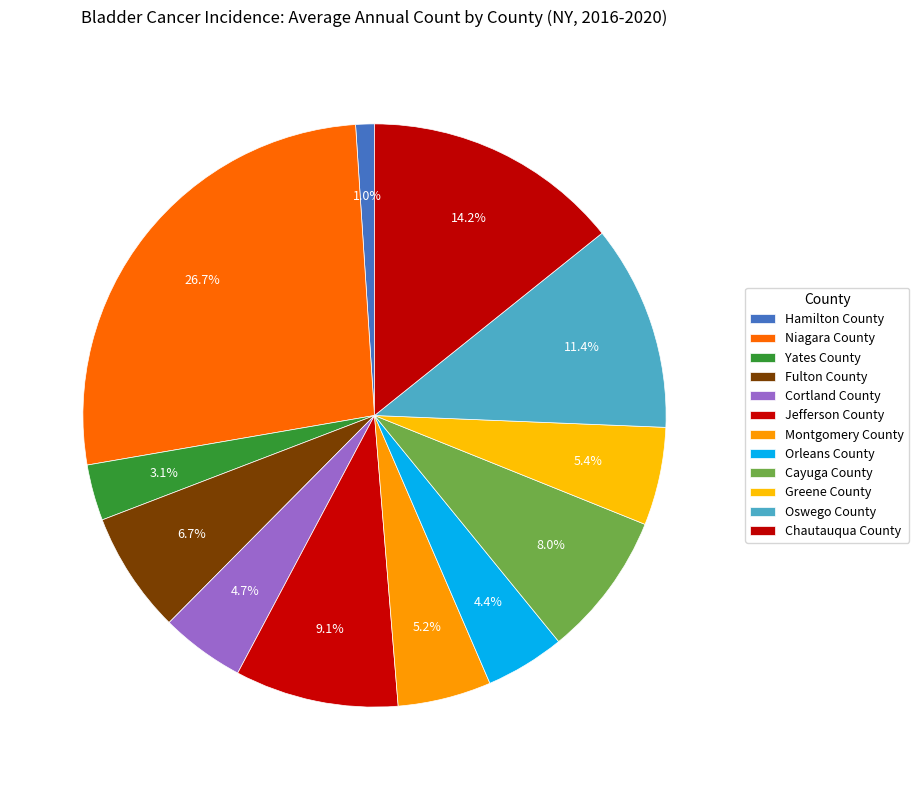

Count the number of slices in the pie.

12